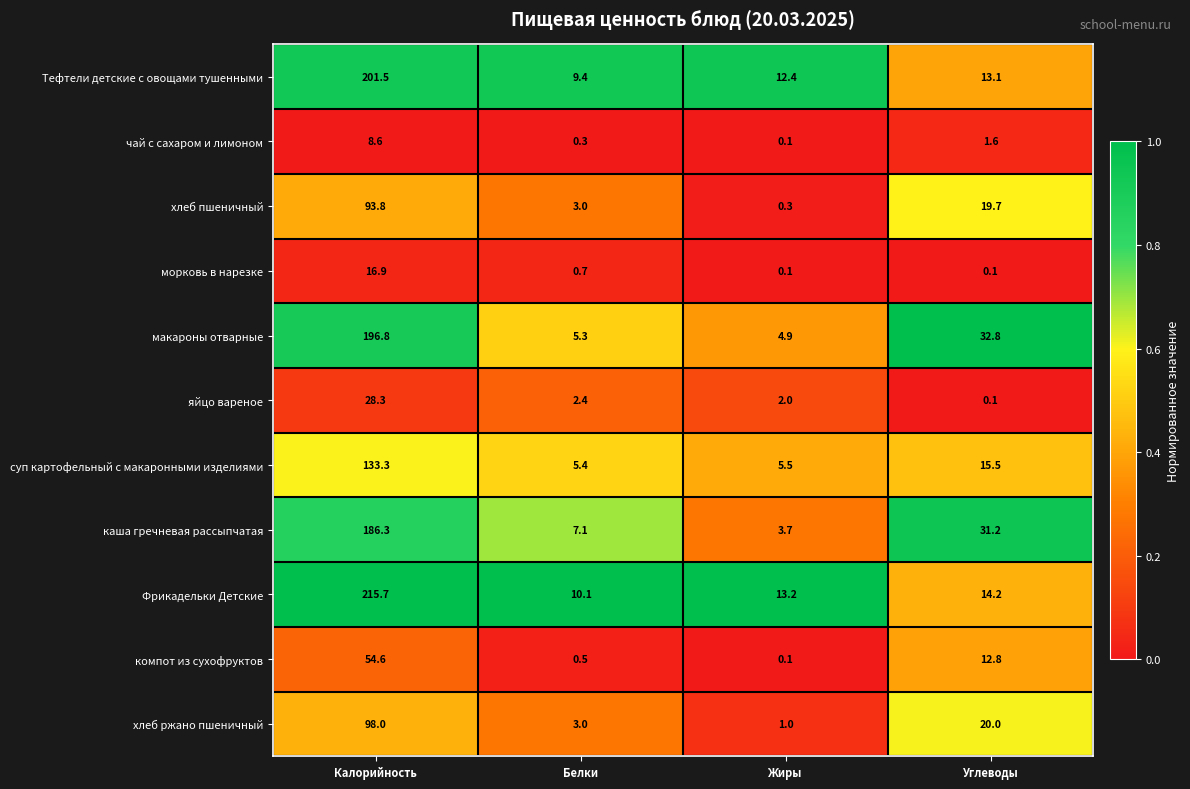

True or false: макароны отварные has a value of 32.8 at Углеводы.

True